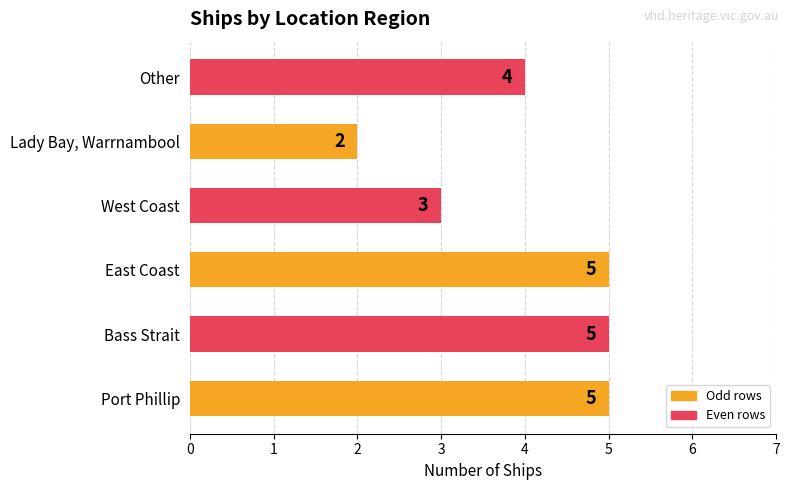

Are the bars horizontal?

Yes